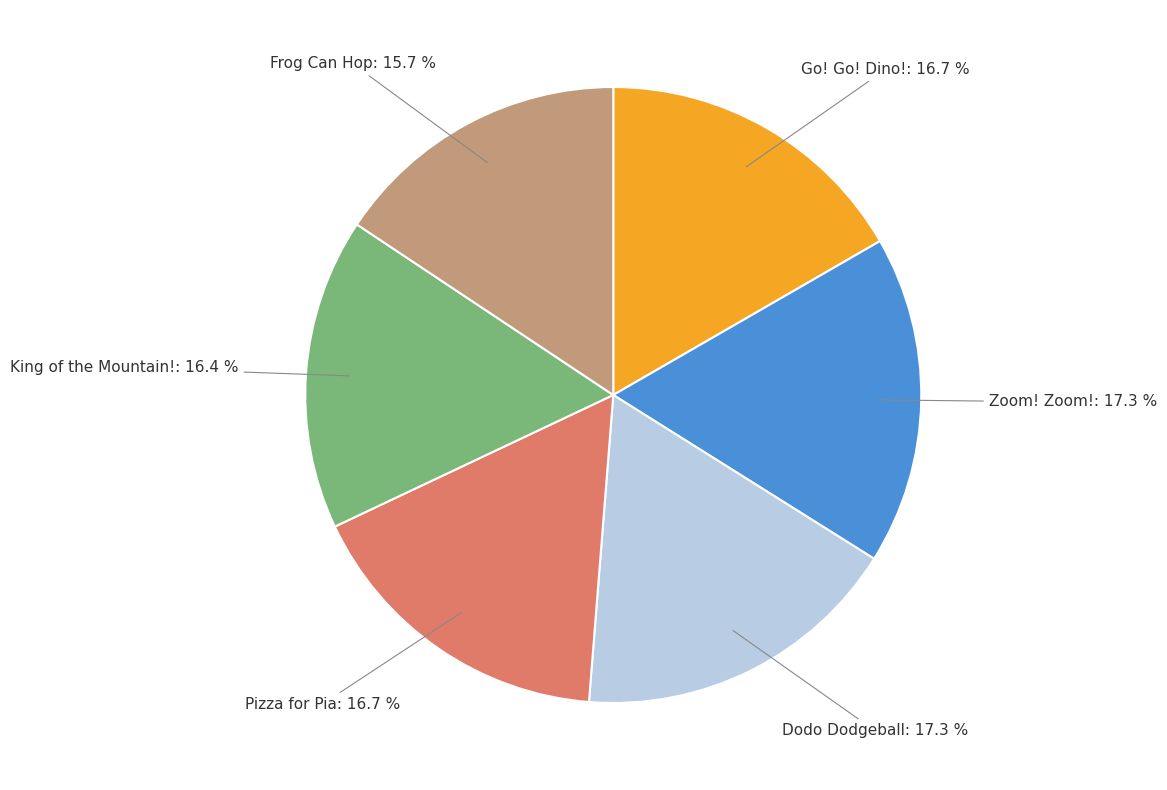

What portion of the pie excludes Zoom! Zoom!?

82.7%